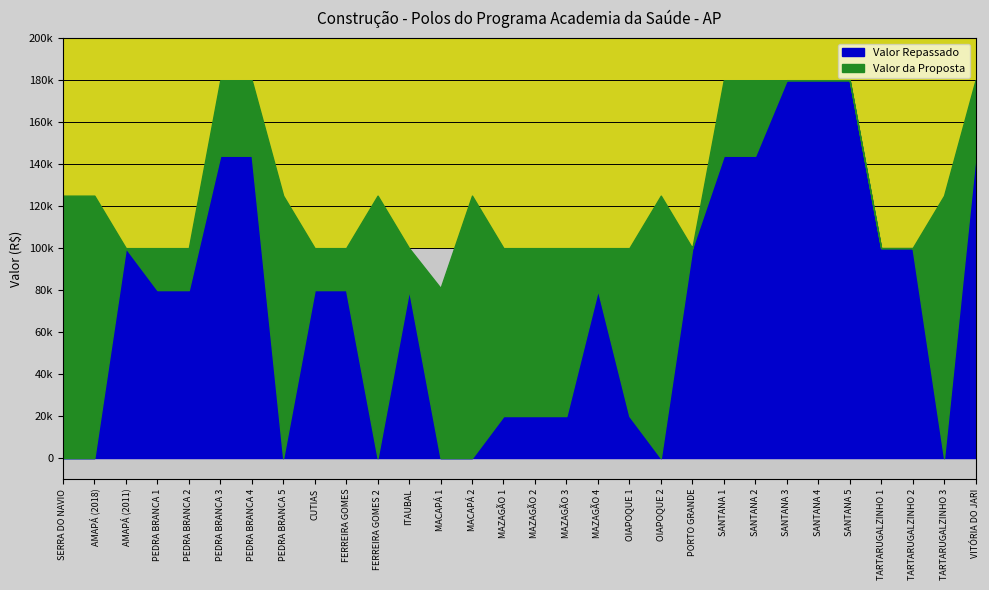

What is the label of the 6th point from the left?

PEDRA BRANCA 3